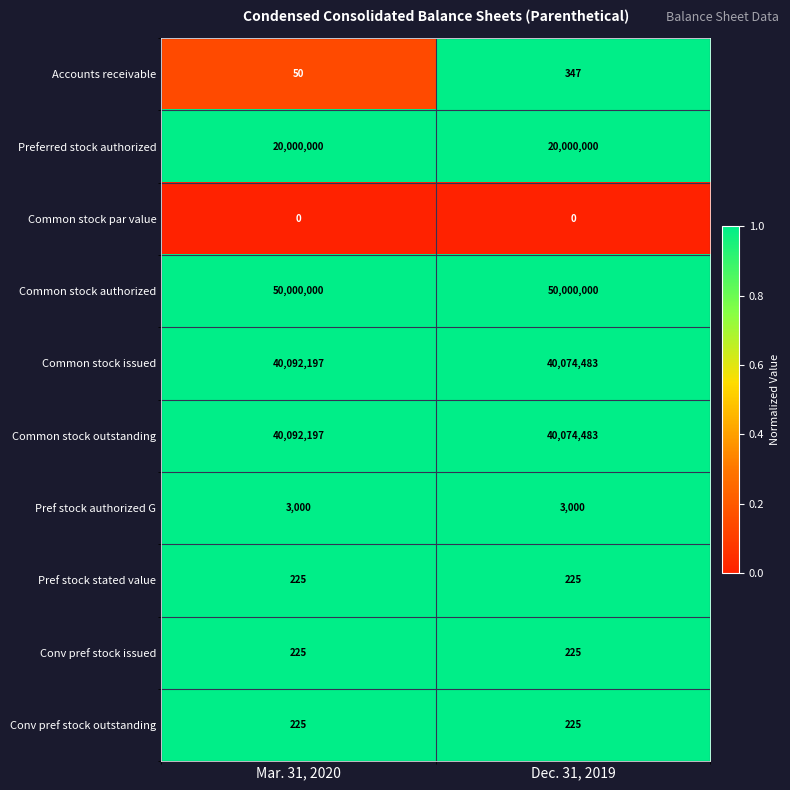

The Conv pref stock issued series shows 225 at Dec. 31, 2019. True or false?

True